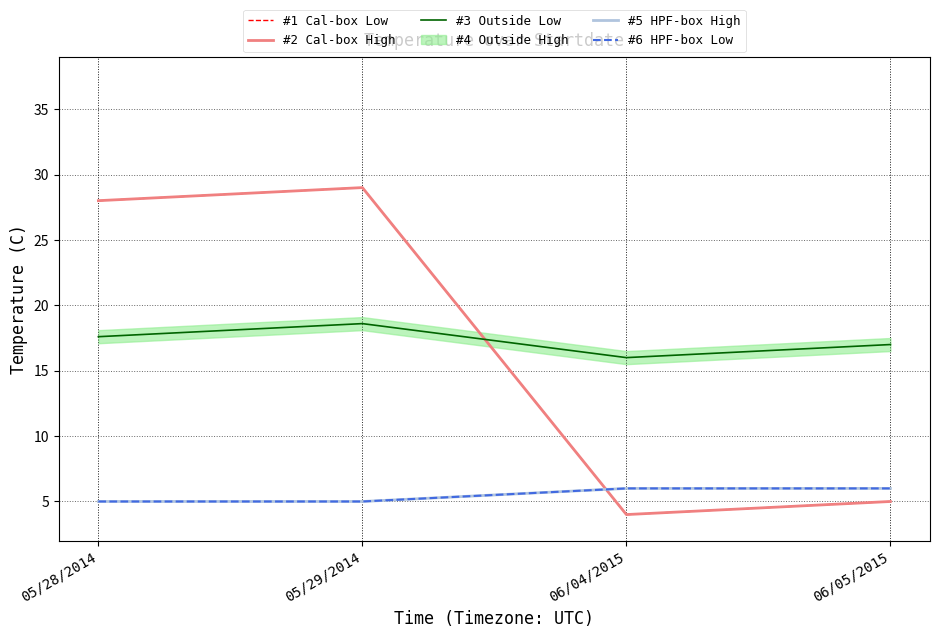

Where is the first local maximum for #1 Cal-box Low?

05/29/2014